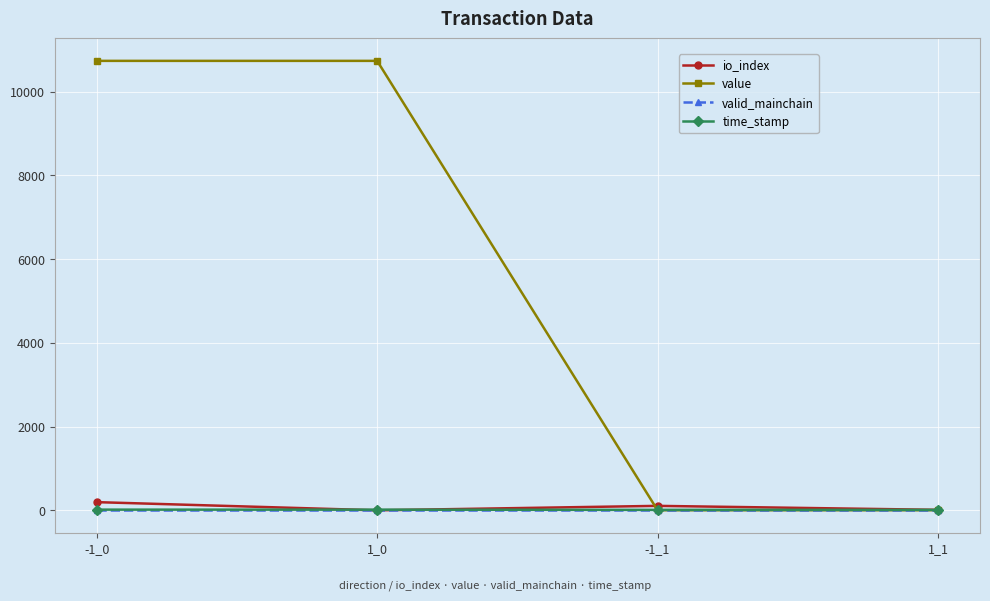

What is the label of the 3rd point from the left?

-1_1